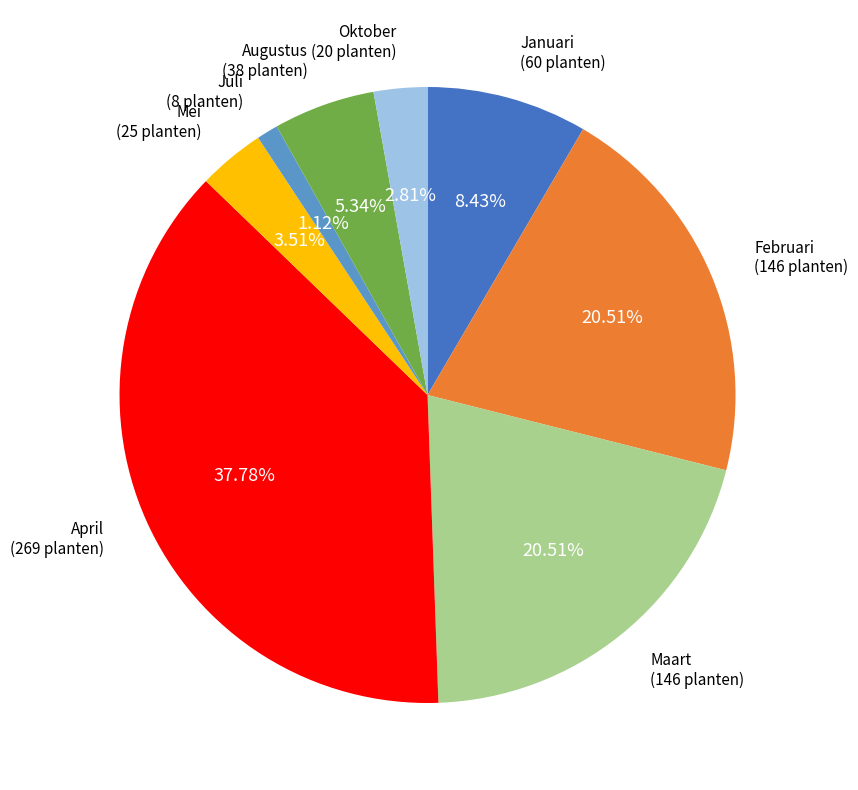

To the nearest percent, what portion does Maart represent?

21%